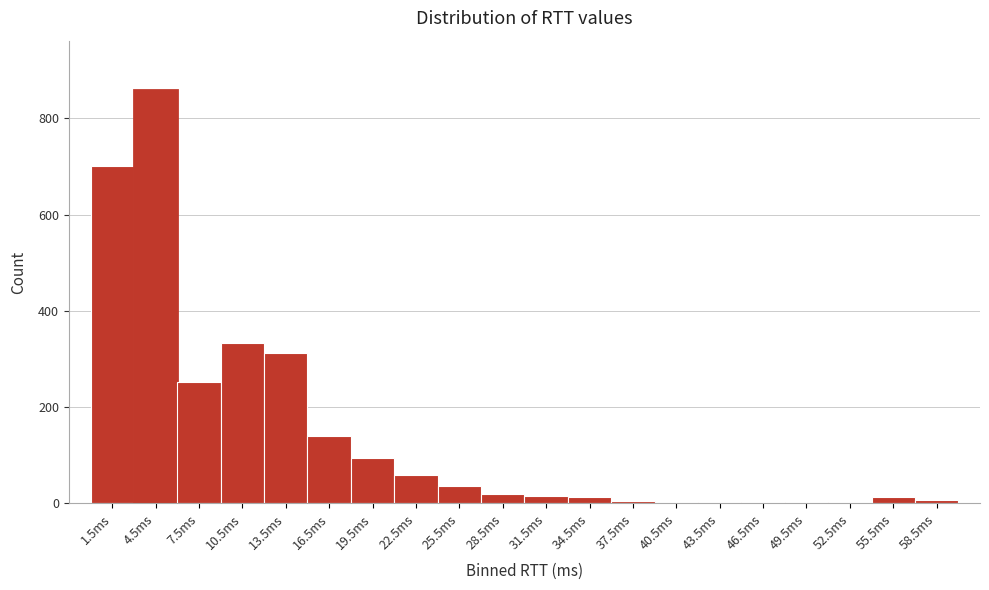

Reading left to right, list every bar in this chart as the range it spans on the x-axis followed by its height. The values are not printed on the chart, so give them approximately, as read against the axis.

0 to 3: 700
3 to 6: 860
6 to 9: 260
9 to 12: 340
12 to 15: 320
15 to 18: 140
18 to 21: 100
21 to 24: 60
24 to 27: 40
27 to 30: 20
30 to 33: under 20
33 to 36: under 20
36 to 39: under 20
39 to 42: under 20
42 to 45: under 20
45 to 48: under 20
48 to 51: under 20
51 to 54: under 20
54 to 57: under 20
57 to 60: under 20